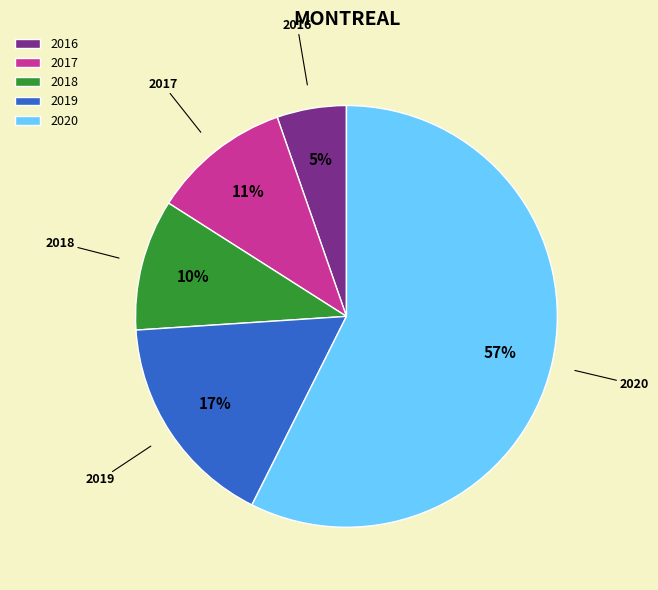

To the nearest percent, what is the average slice percentage?

20%